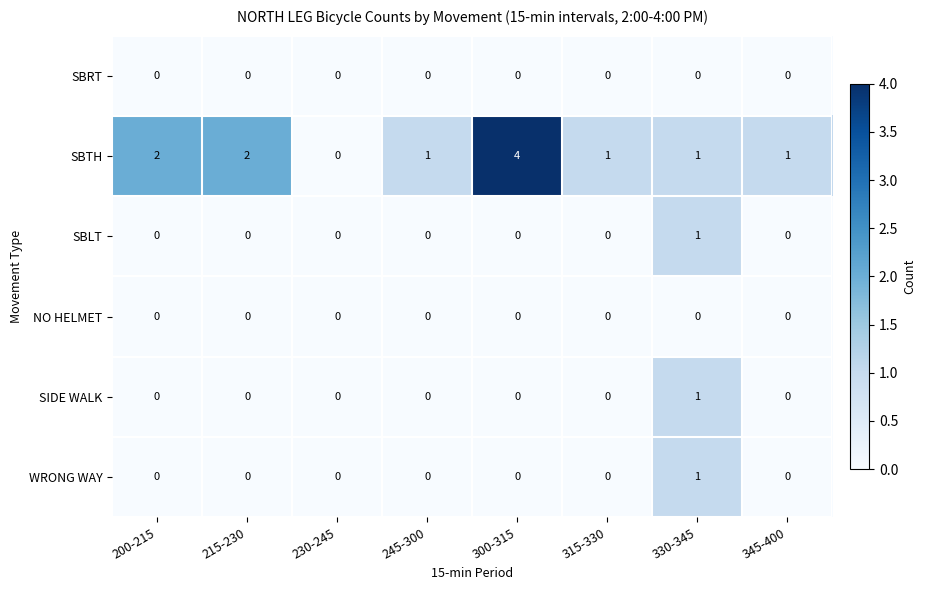

Which series has the largest range (max minus min)?

SBTH